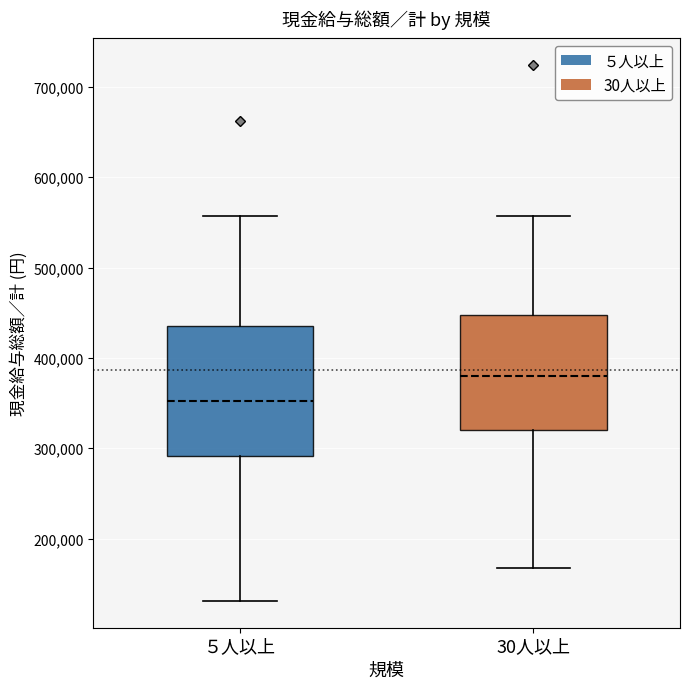

Where is the upper edge of the box for 30人以上 on the y-axis? The values are not printed on the chart, so give them approximately, as read against the axis.

450000